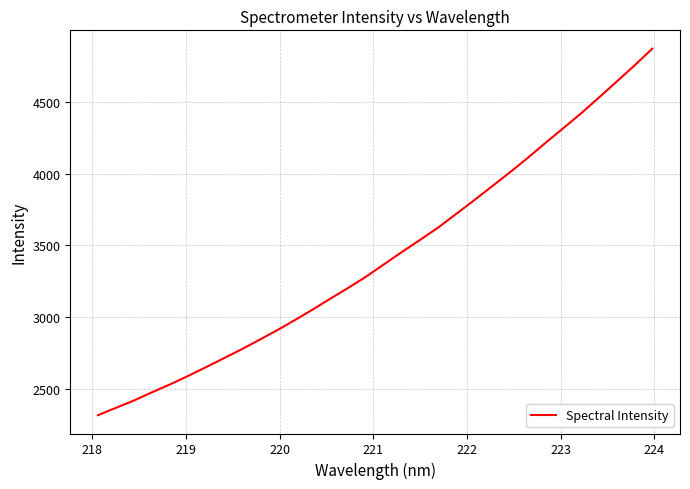

Does the chart have visible grid lines?

Yes